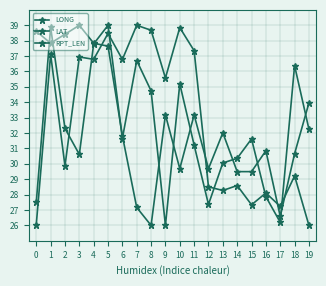

True or false: LAT and LONG intersect in this chart.

True